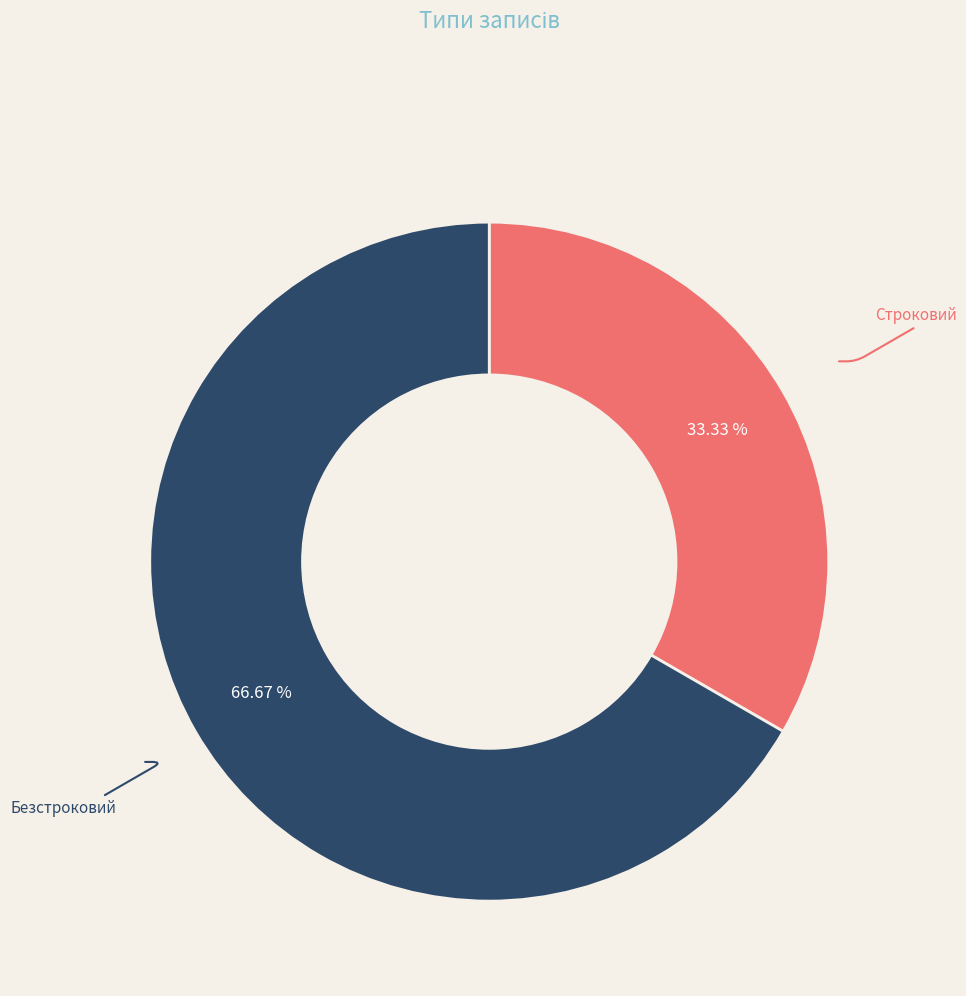

Is there a majority slice in this chart?

Yes